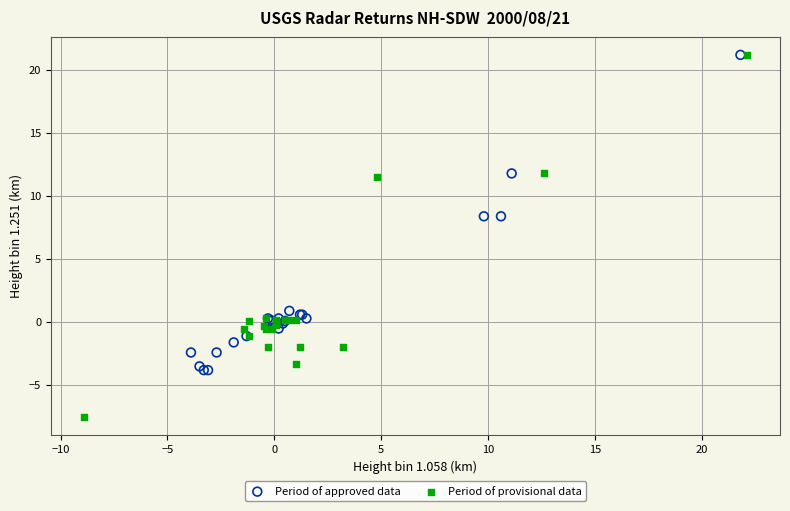

Which series reaches the minimum Y coordinate?

Period of provisional data